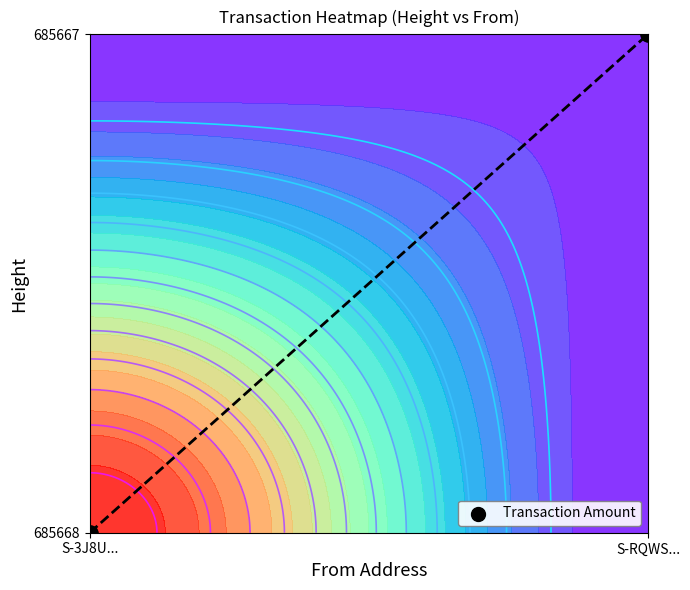

Reading right to left, transcribe all the data shown in this chart.

S-RQWS...=1	S-3J8U...=0